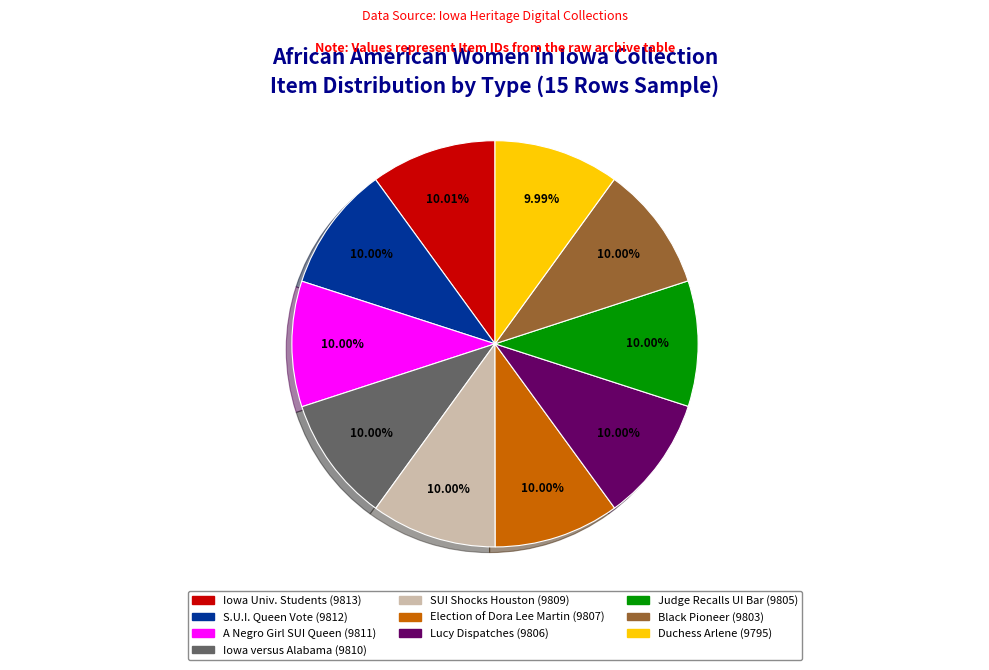

Is there a majority slice in this chart?

No